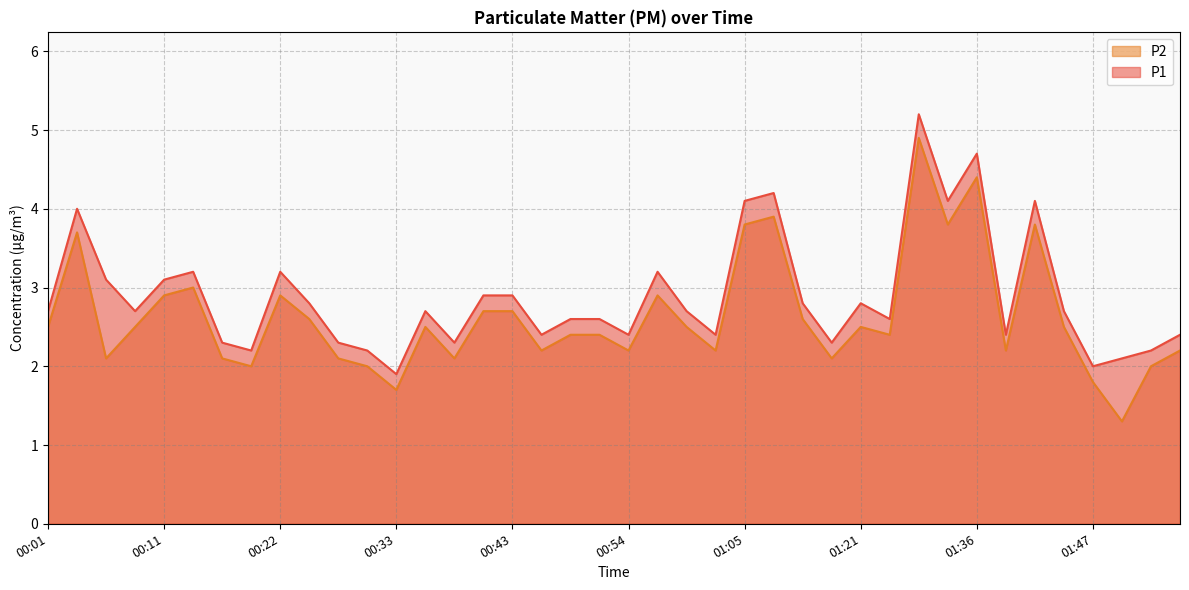

Does the chart have visible grid lines?

Yes